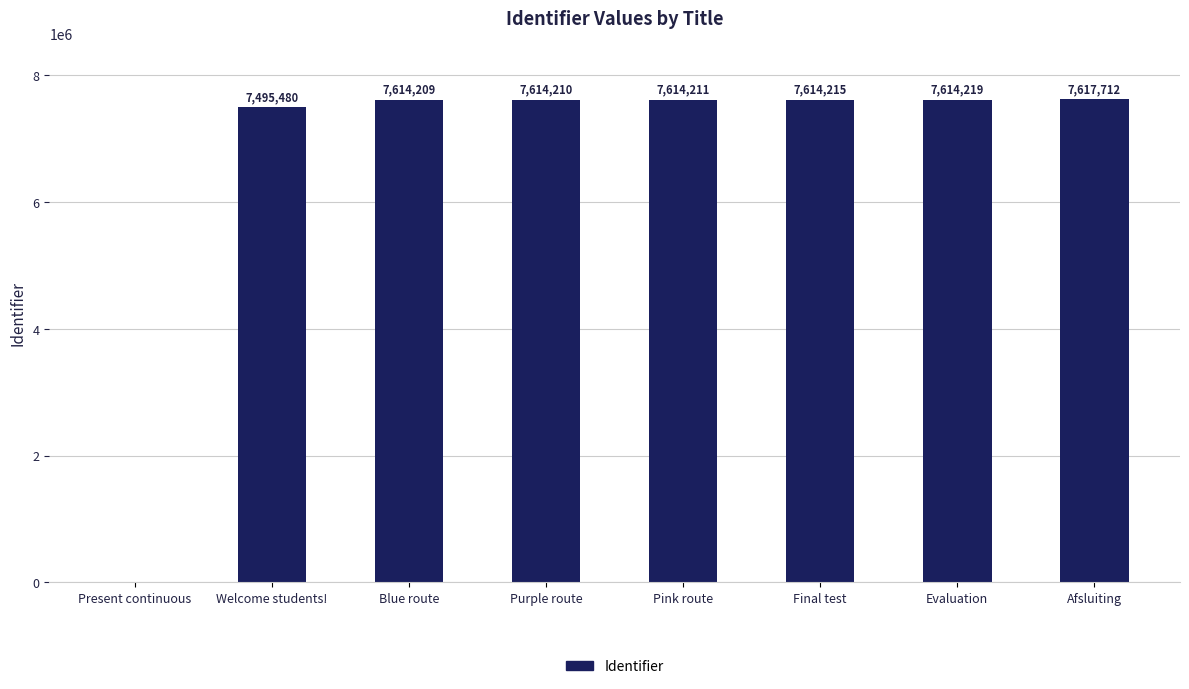

How many values are above zero?

7